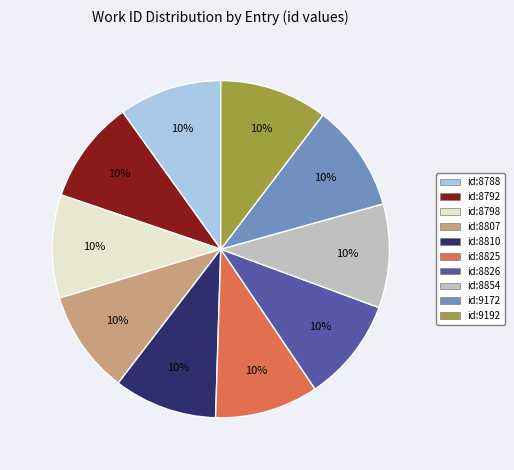

To the nearest percent, what is the average slice percentage?

10%